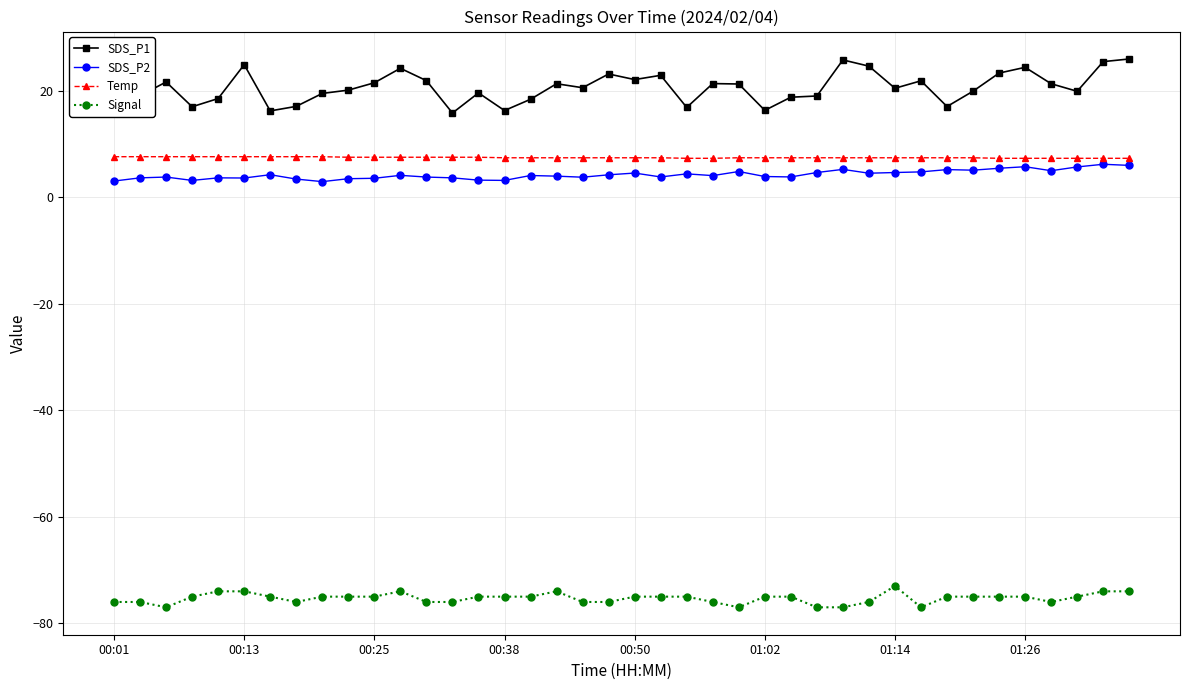

True or false: SDS_P1 and Temp cross at least once.

False